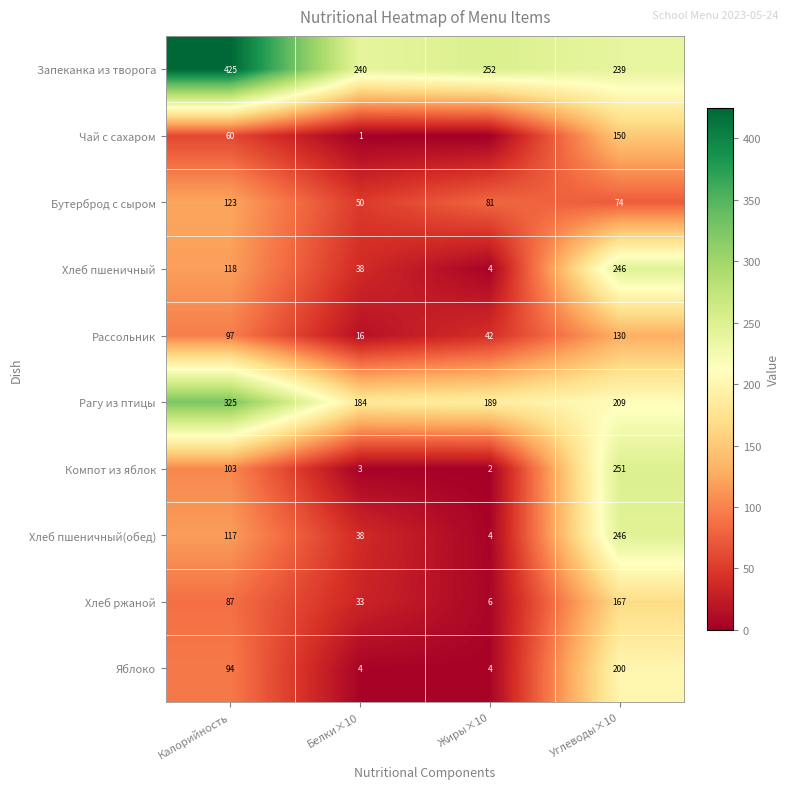

At how many categories does at least one series exceed 212?

4